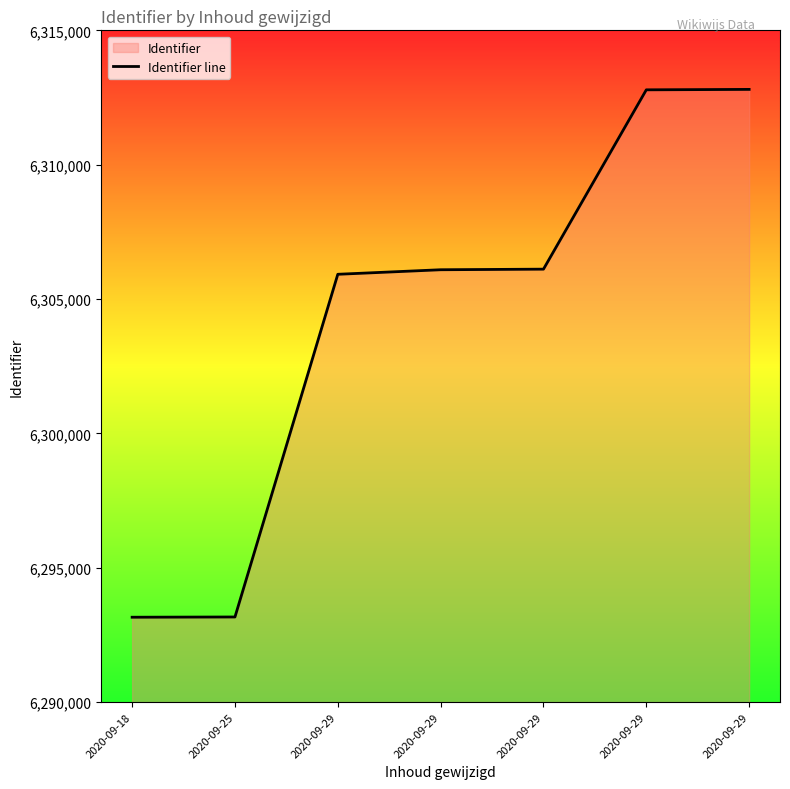

What is the difference between the values at 2020-09-29 and 2020-09-29?

22